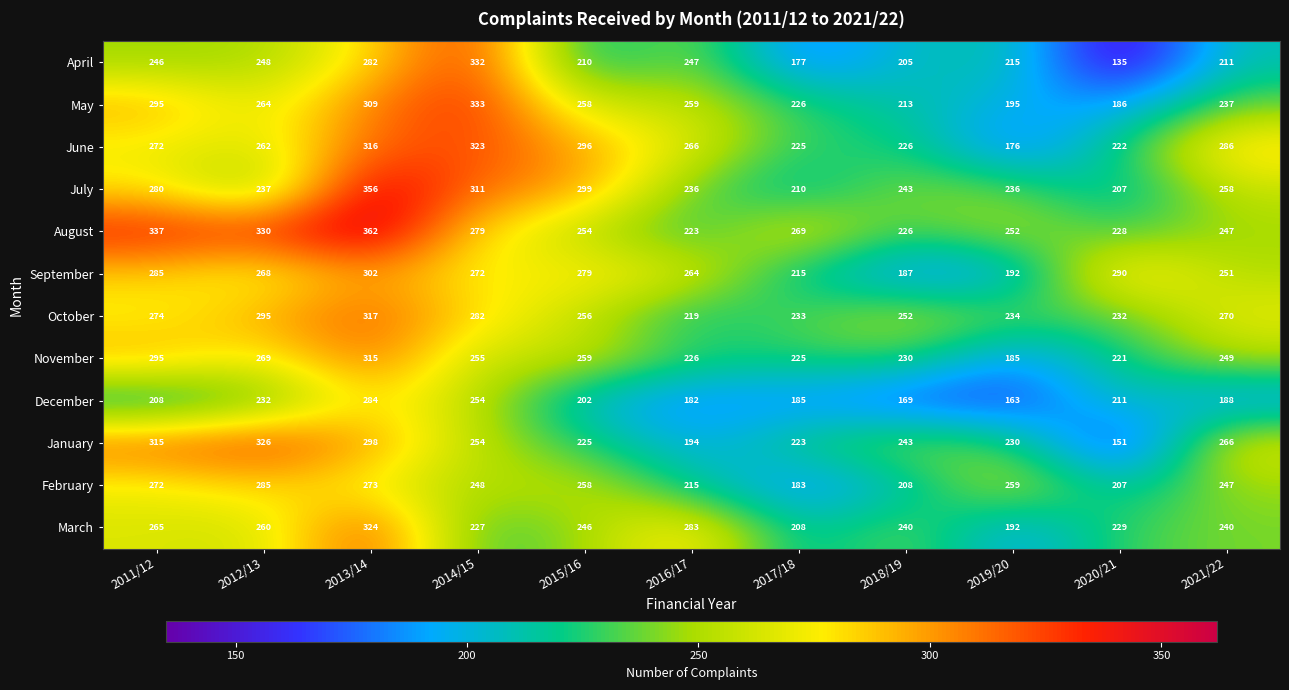

What is the spread (max minus min) of values at 2017/18?

92